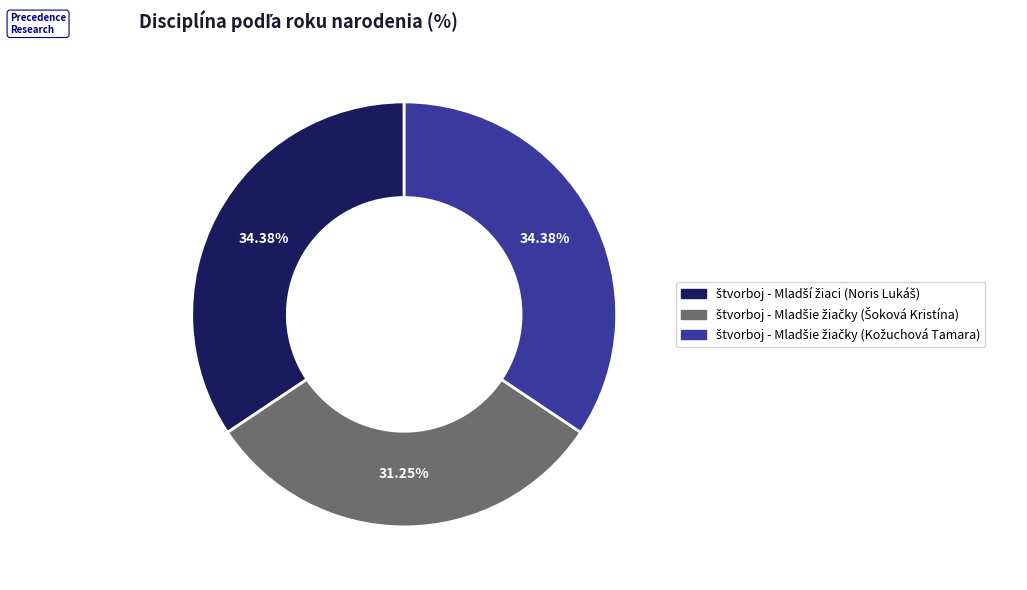

Is there any slice that represents more than half of the pie?

No